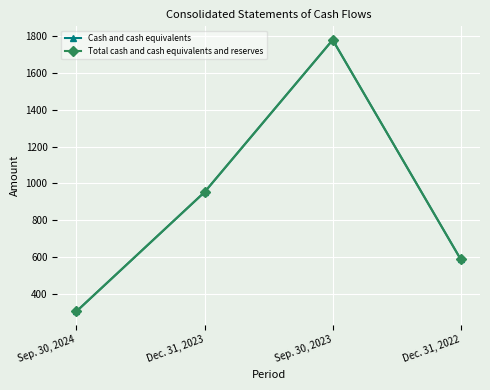

How many lines are shown in the chart?

2